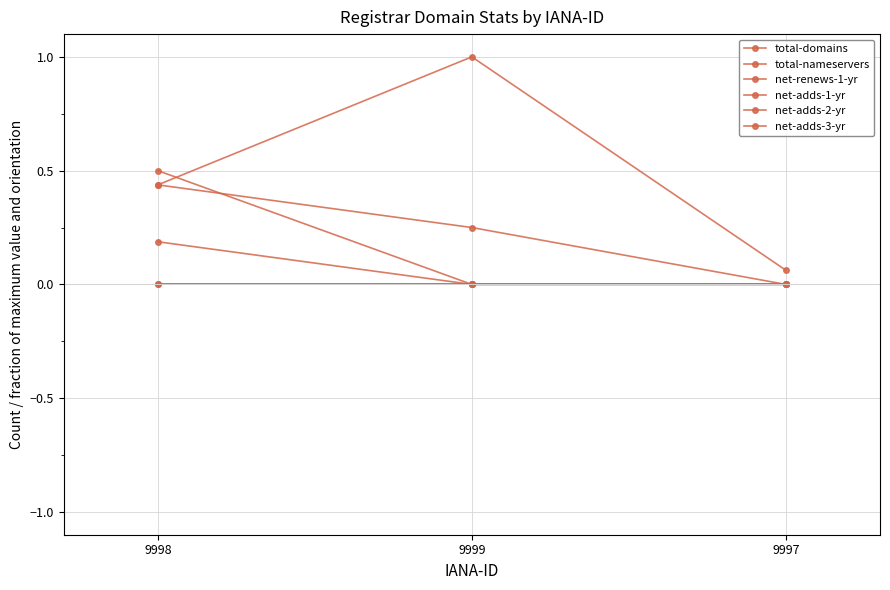

Where is net-renews-1-yr nearest to the value 0?

9999